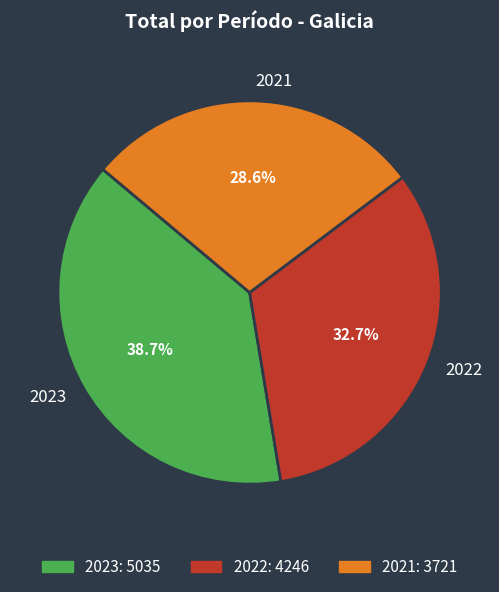

Does 2021 represent more than half of the total?

No